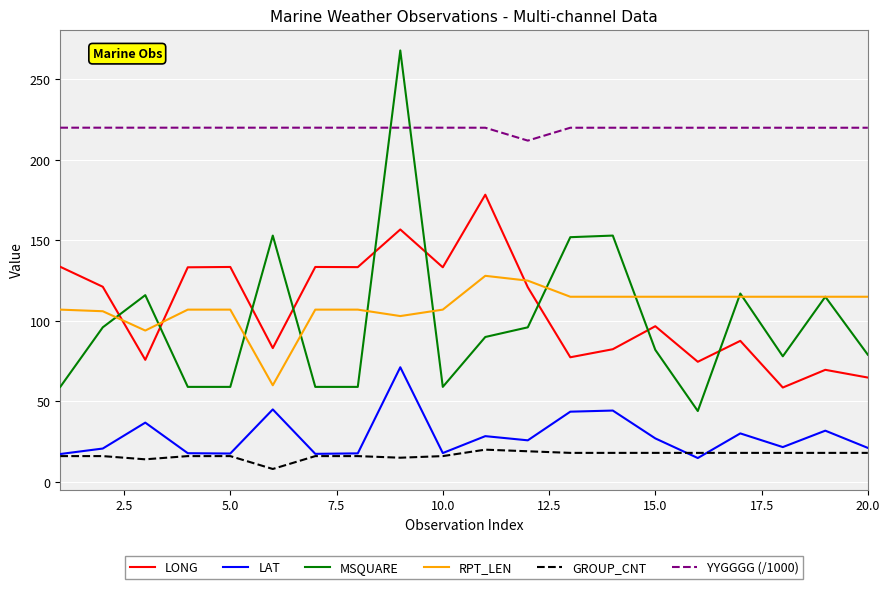

Which series has the largest range (max minus min)?

MSQUARE